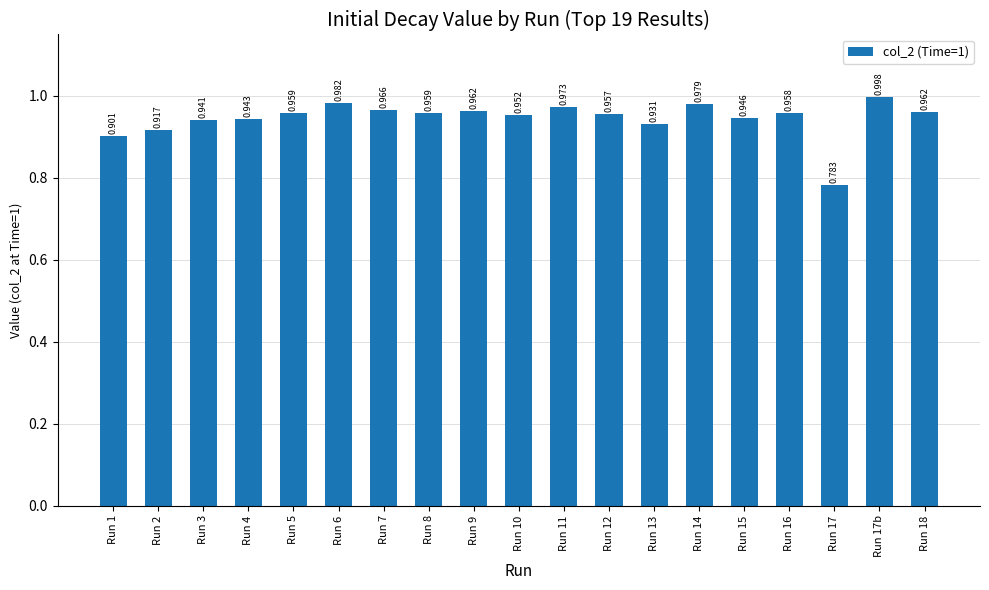

Rank the categories by value from lowest to highest.

Run 17, Run 1, Run 2, Run 13, Run 3, Run 4, Run 15, Run 10, Run 12, Run 16, Run 5, Run 8, Run 18, Run 9, Run 7, Run 11, Run 14, Run 6, Run 17b